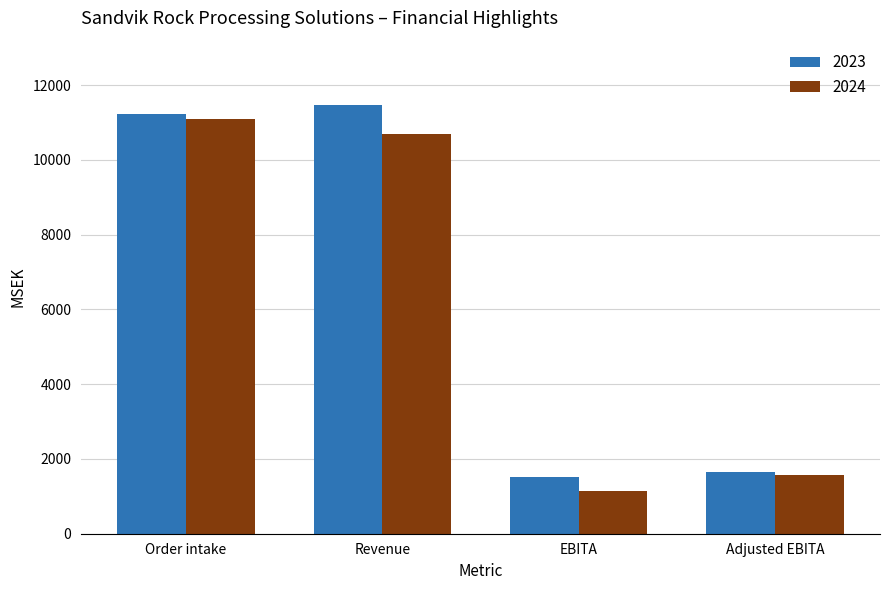

Reading right to left, what are all the values shown in this chart?

2023: Adjusted EBITA=1661	EBITA=1517	Revenue=11472	Order intake=11238
2024: Adjusted EBITA=1562	EBITA=1150	Revenue=10704	Order intake=11103